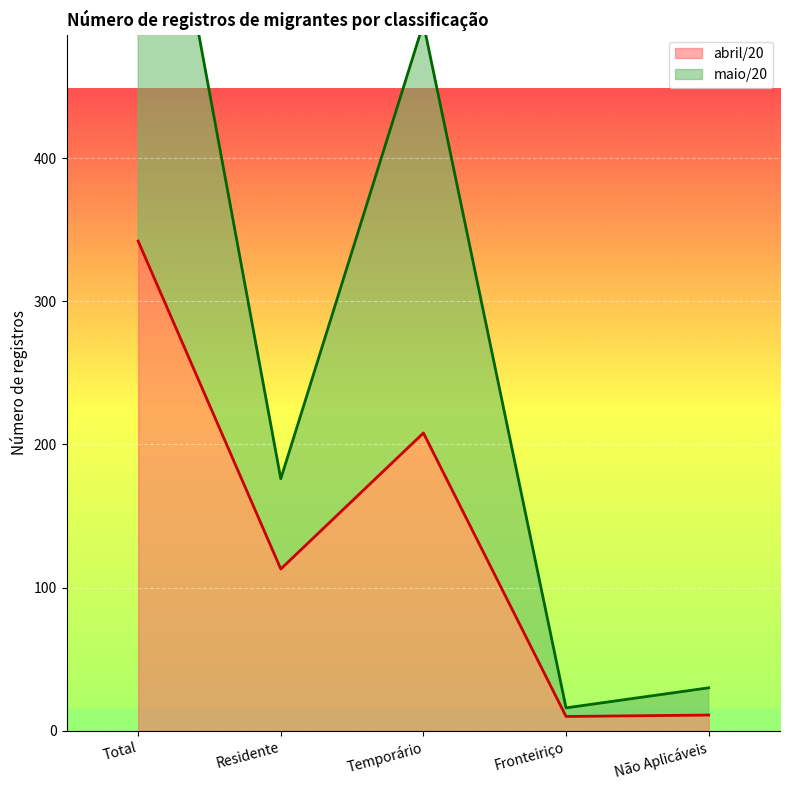

True or false: maio/20 and abril/20 cross at least once.

False